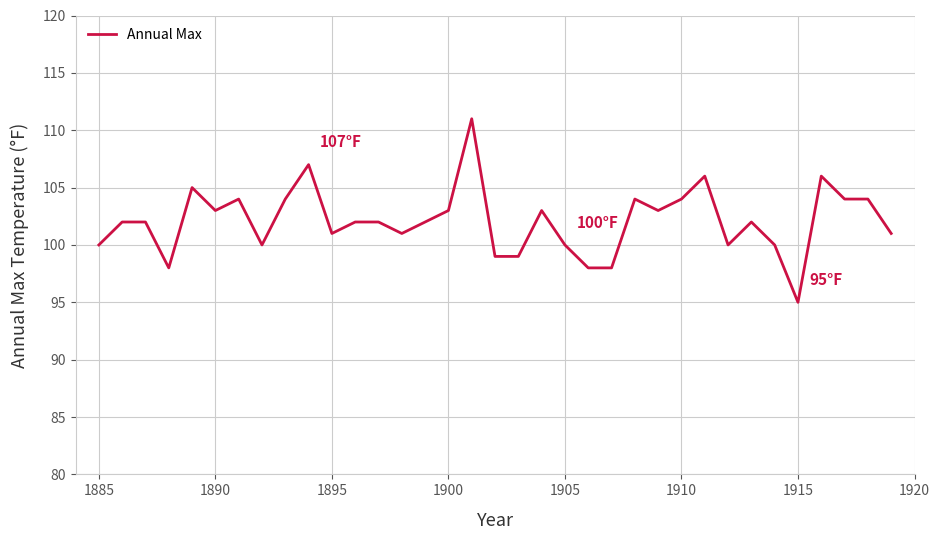

What is the minimum value shown in the chart?

95